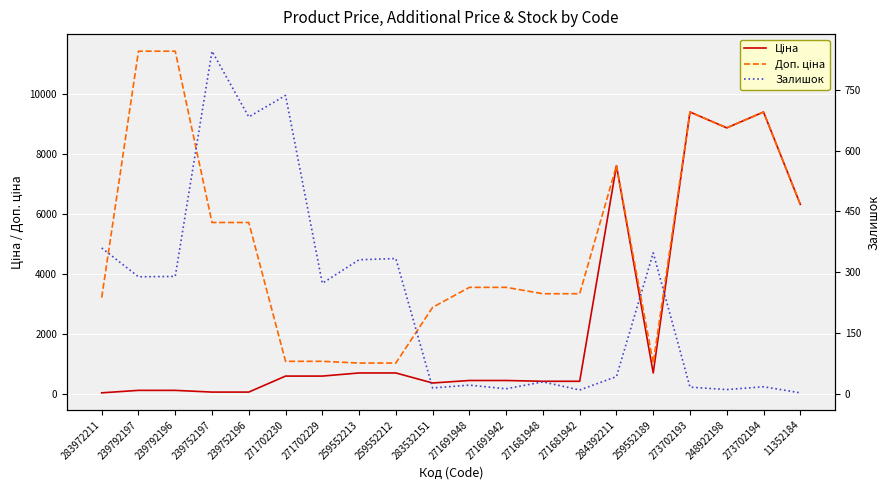

What are all the series names shown in the legend?

Ціна, Доп. ціна, Залишок